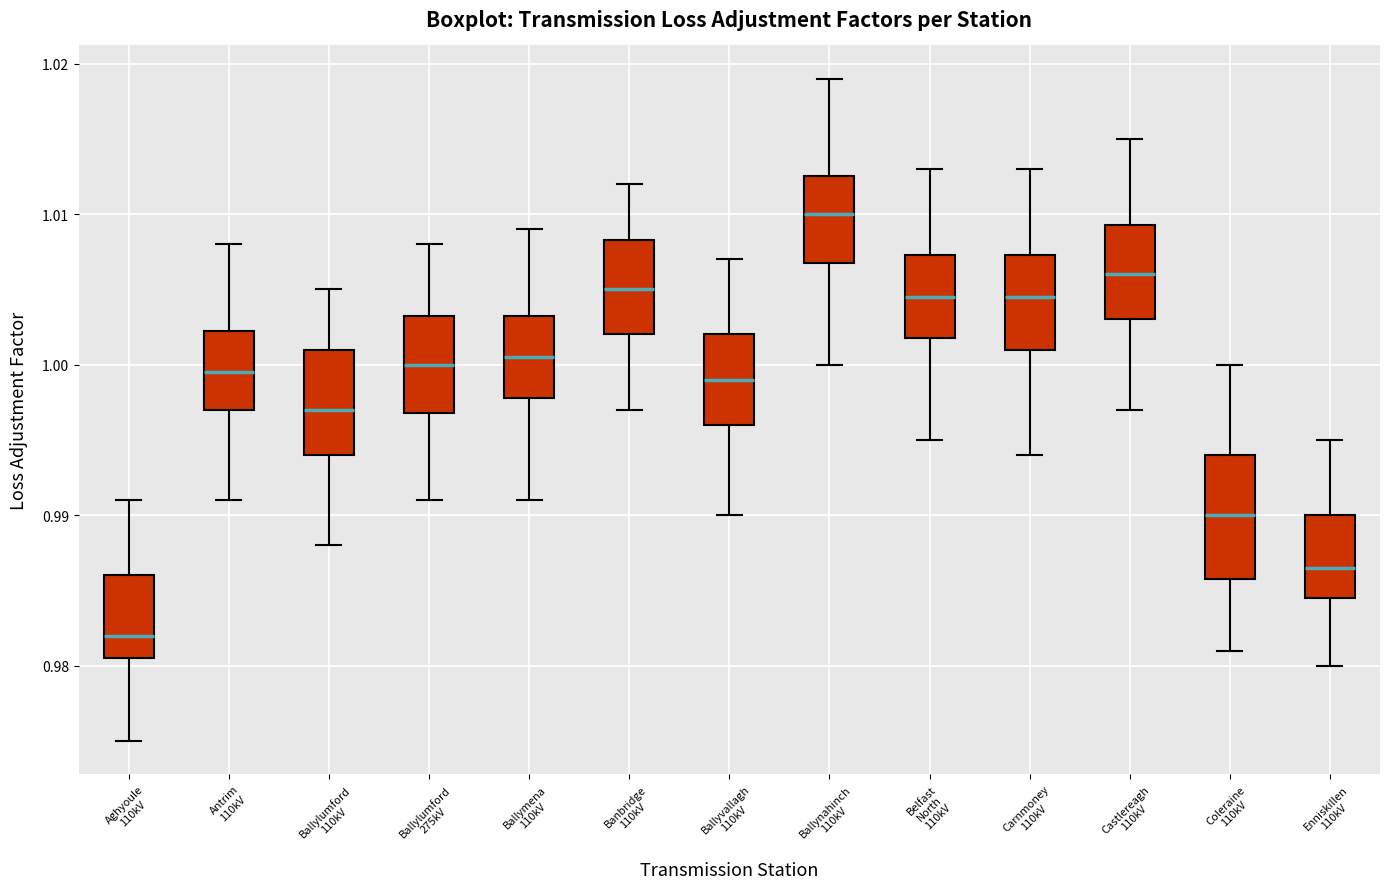

Where does the lower whisker of the box for Aghyoule 110kV end on the y-axis? The values are not printed on the chart, so give them approximately, as read against the axis.

0.975